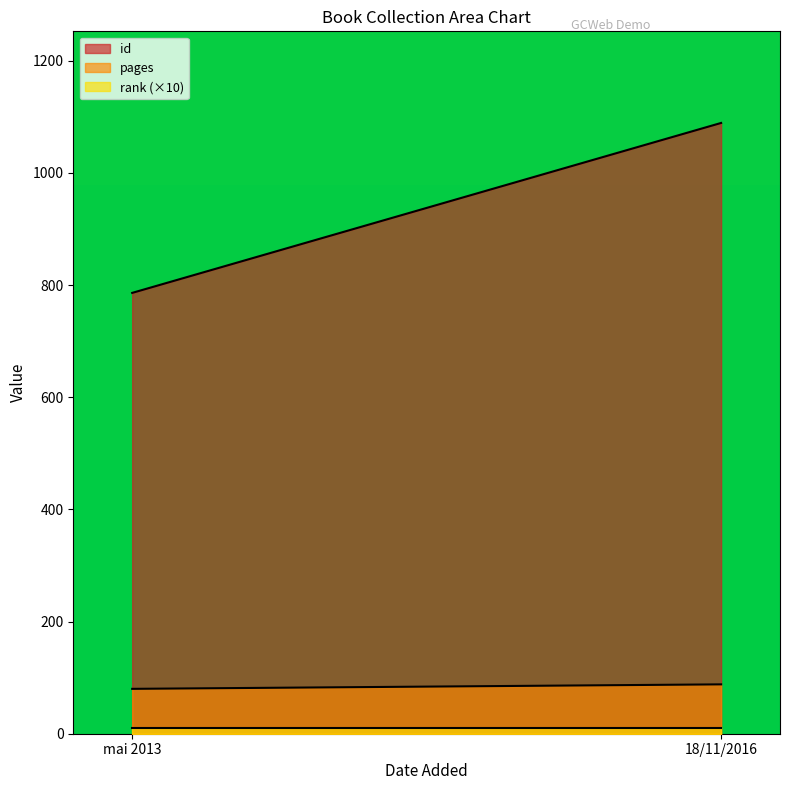

What is the lowest value of the id series?

786